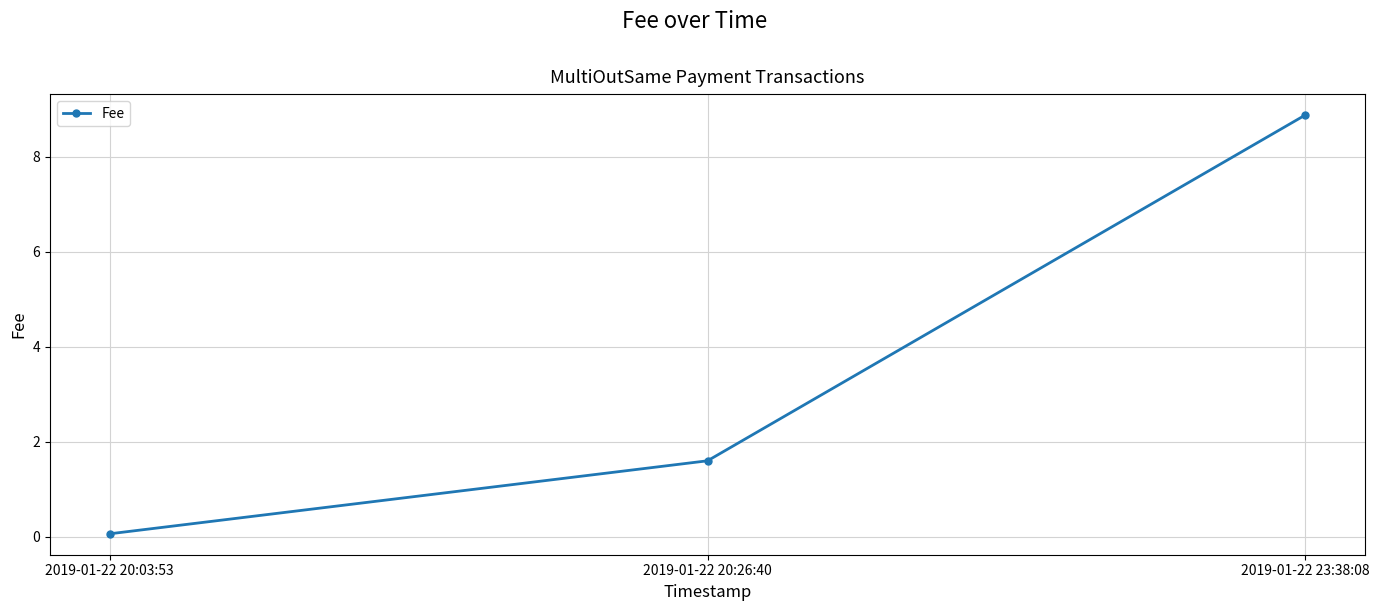

Is it true that the value at 2019-01-22 23:38:08 is 8.9?

True